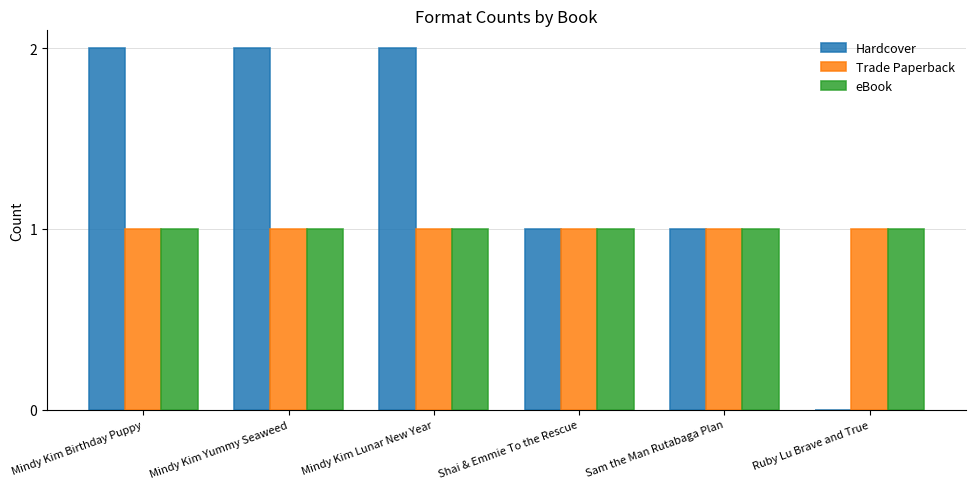

What are all the series names shown in the legend?

Hardcover, Trade Paperback, eBook